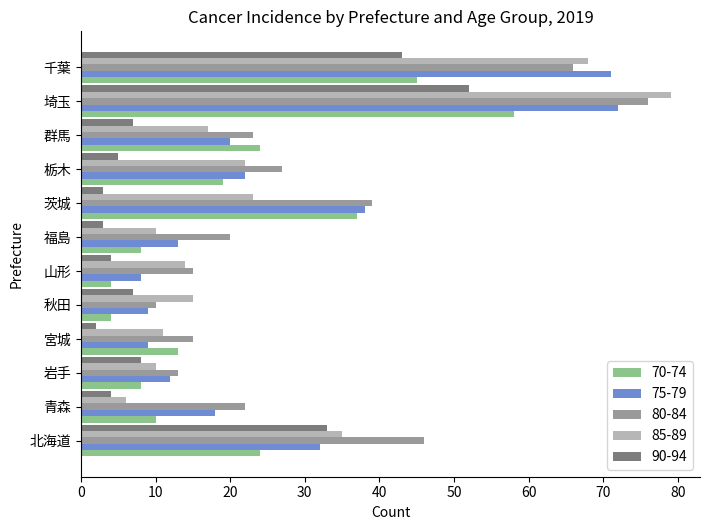

How many series are shown in this chart?

5